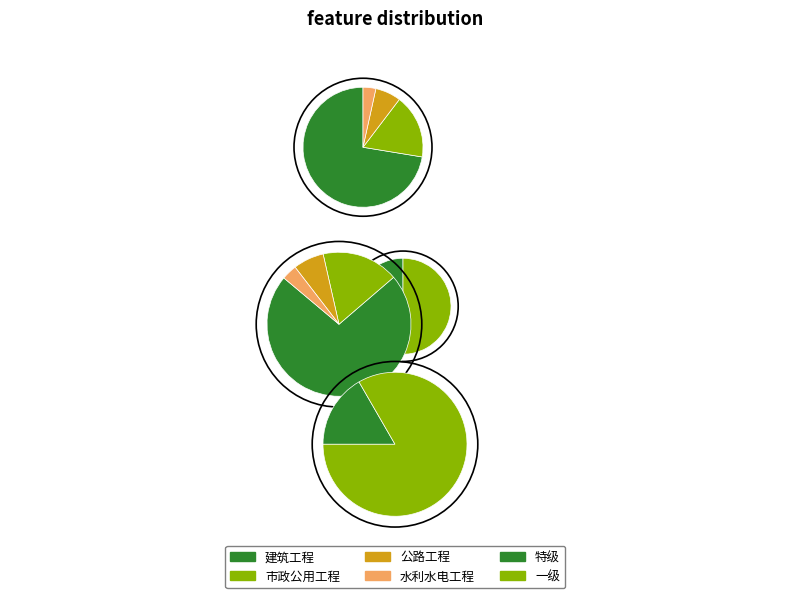

How many slices are in this pie chart?

6